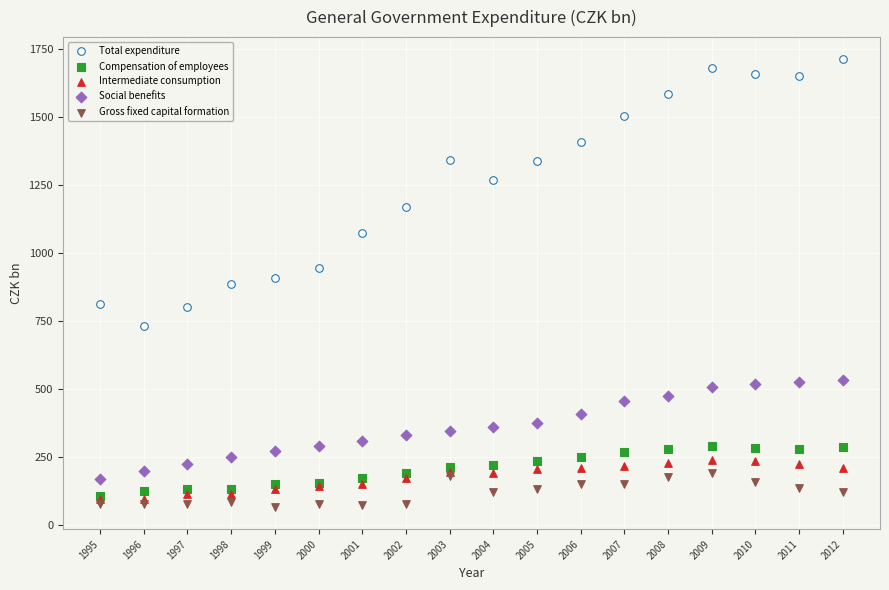

Which series contains the lowest Y value?

Gross fixed capital formation